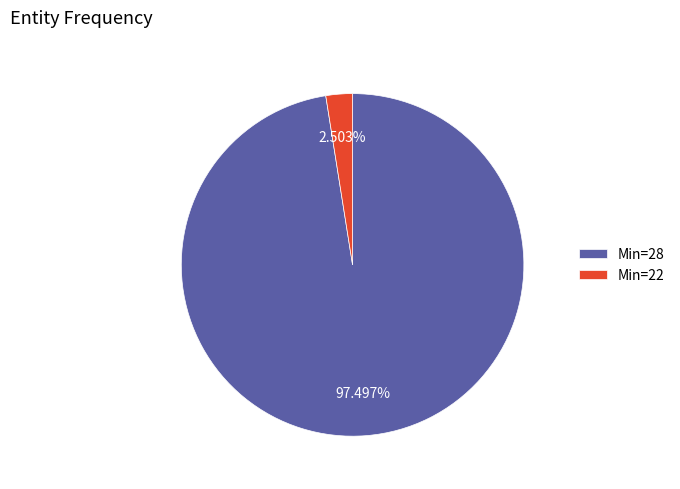

To the nearest percent, what is the average slice percentage?

50%